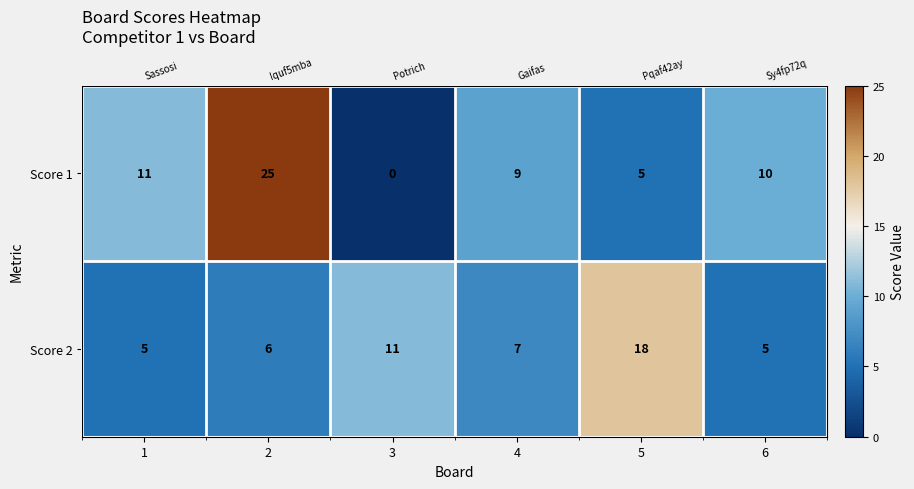

What is the difference between the second highest and minimum values in the Score 2 series?

6